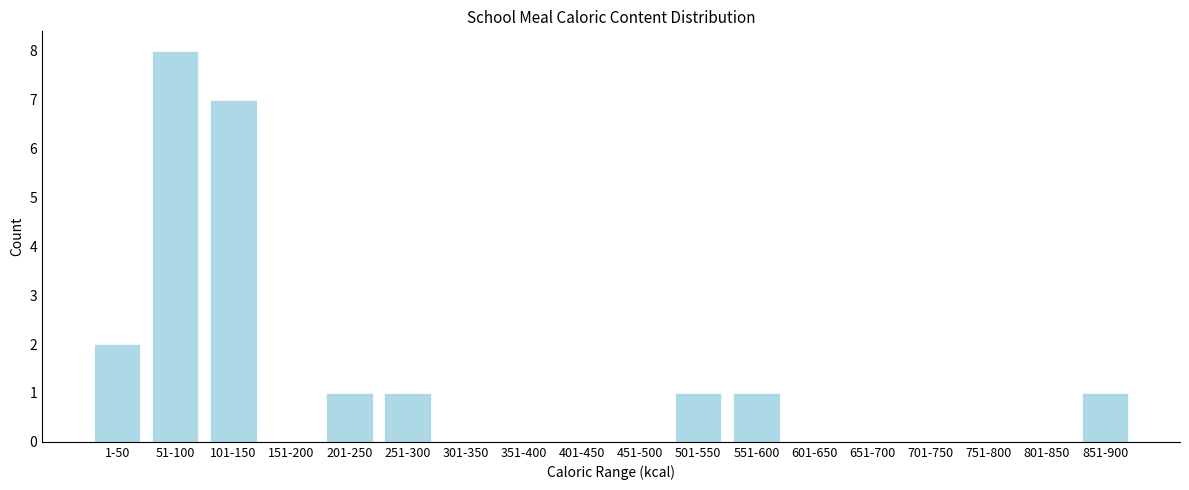

Reading left to right, what are all the values shown in this chart?

1-50=2	51-100=8	101-150=7	151-200=0	201-250=1	251-300=1	301-350=0	351-400=0	401-450=0	451-500=0	501-550=1	551-600=1	601-650=0	651-700=0	701-750=0	751-800=0	801-850=0	851-900=1